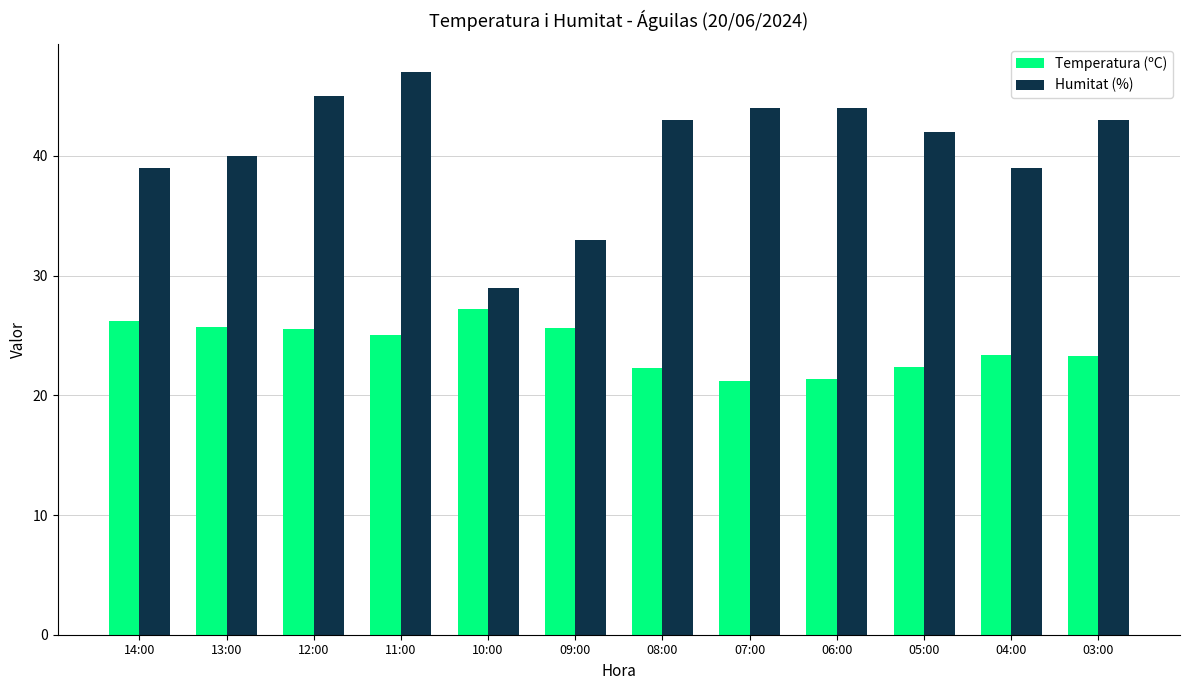

What is the sum of the Humitat (%) values at 10:00 and 13:00?

69.0